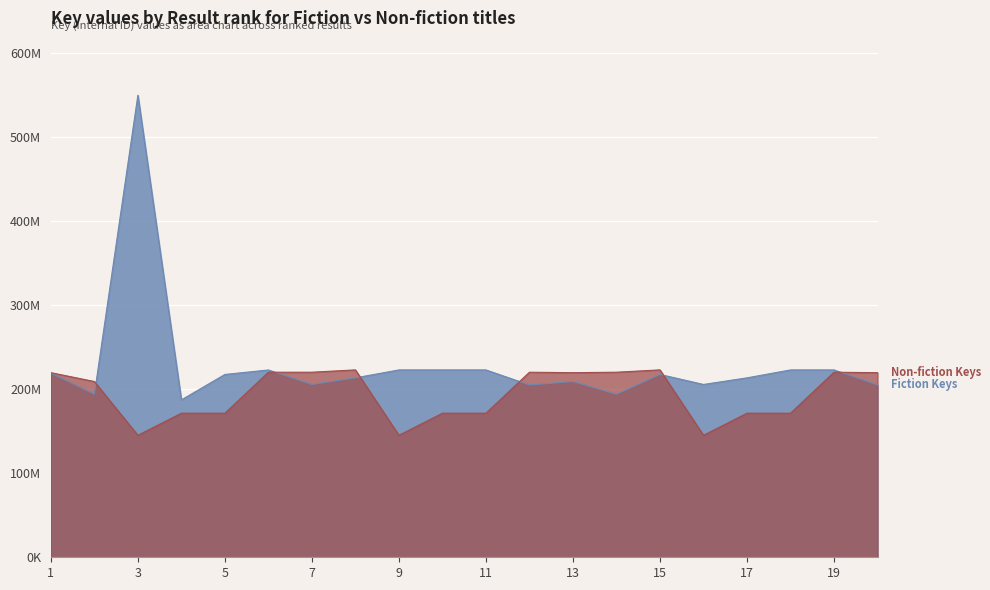

True or false: Fiction Keys has a value of 312434356 at 8.

False